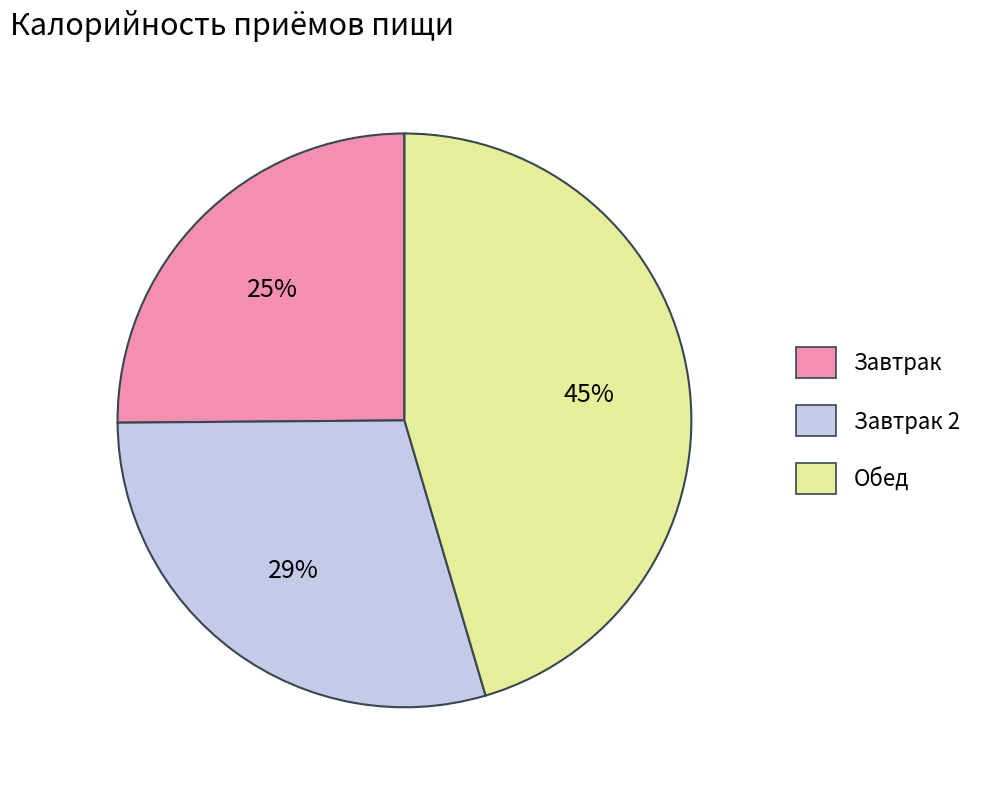

To the nearest percent, what is the average slice percentage?

33%